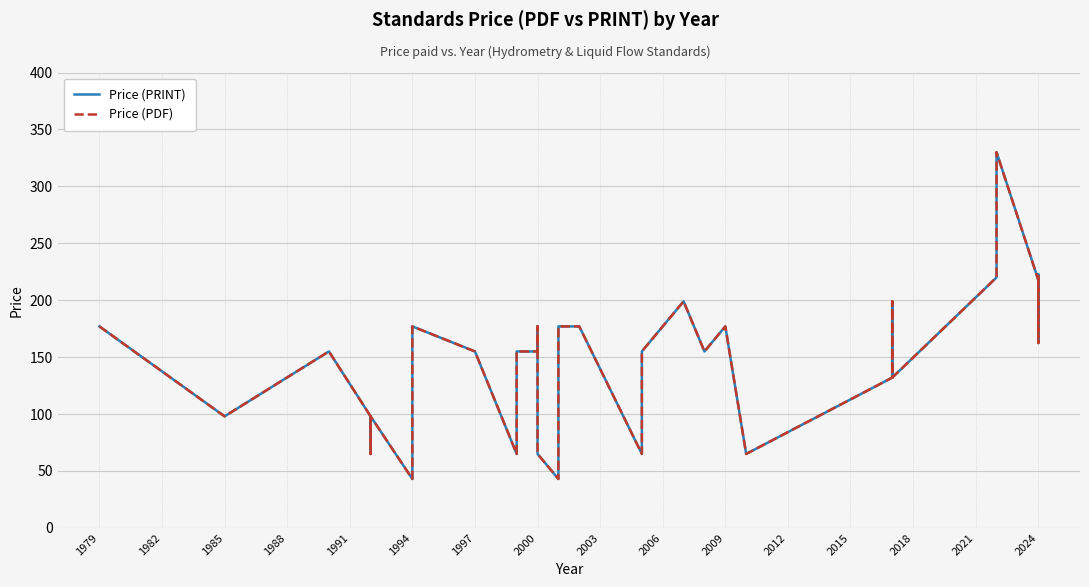

What is the maximum value shown in the chart?

330.0